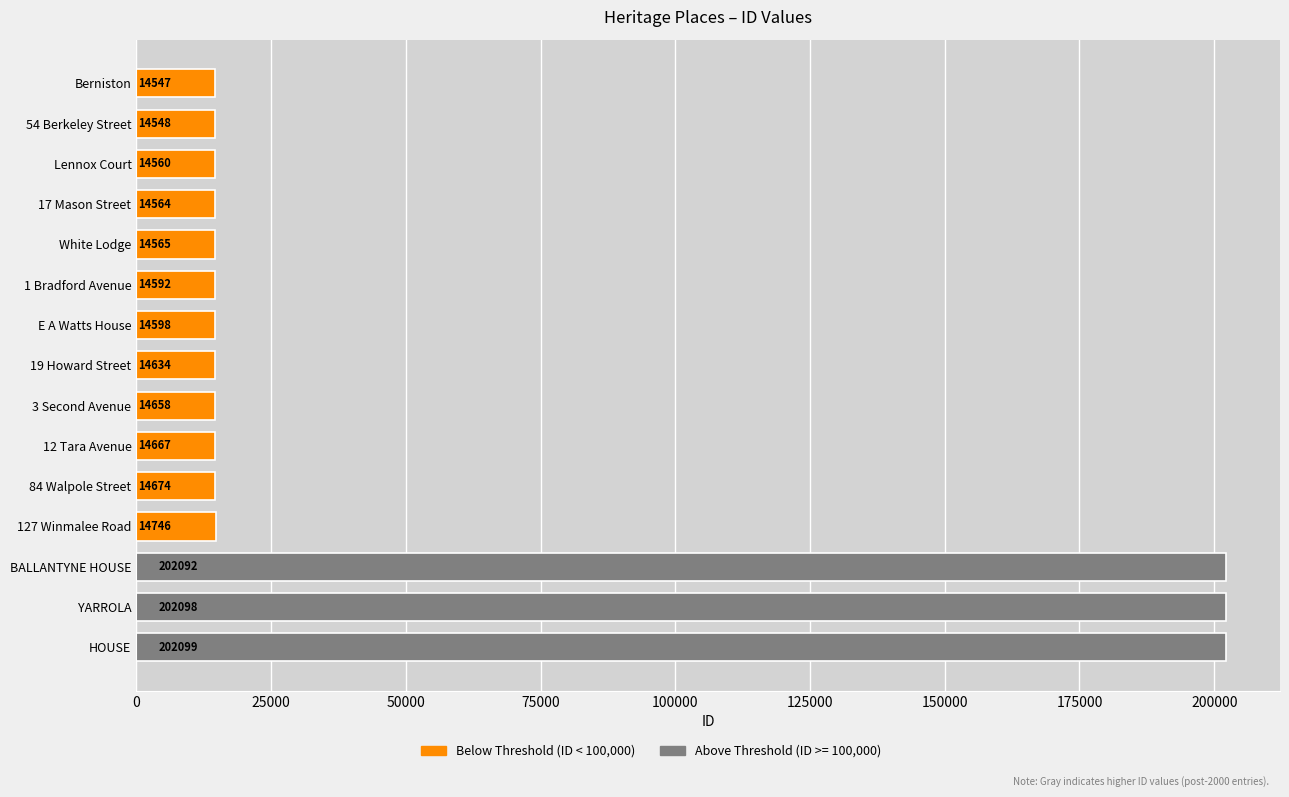

What is the difference between the maximum and minimum values?

187552